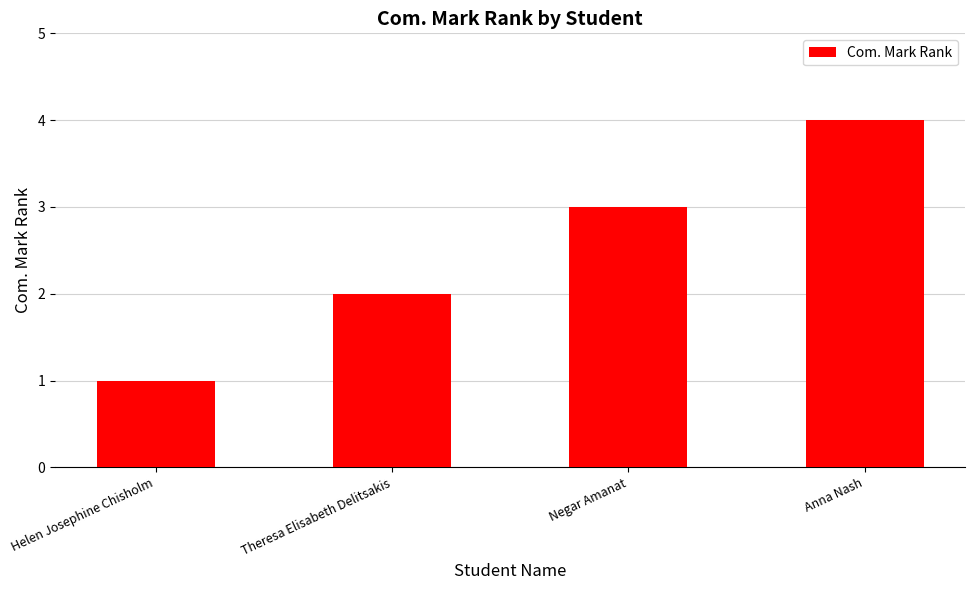

What position from the right is Helen Josephine Chisholm?

4